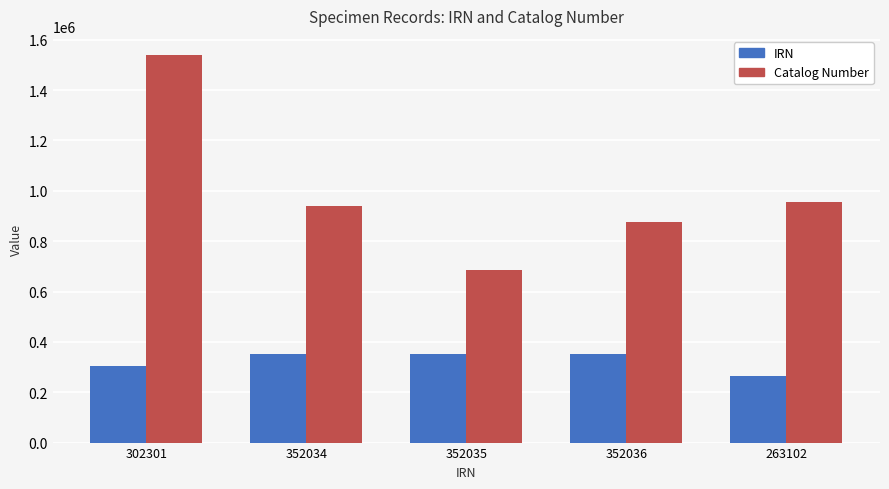

How many values in the IRN series are below 352034?

2